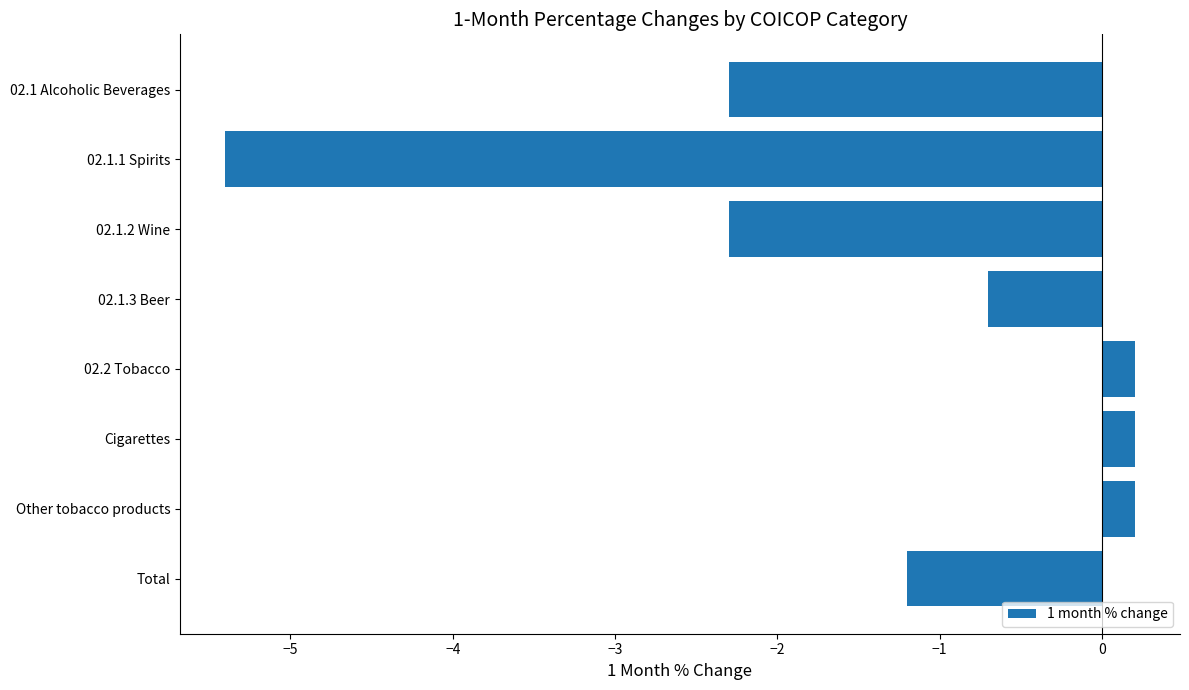

At which category does the chart reach its minimum across all series?

02.1.1 Spirits